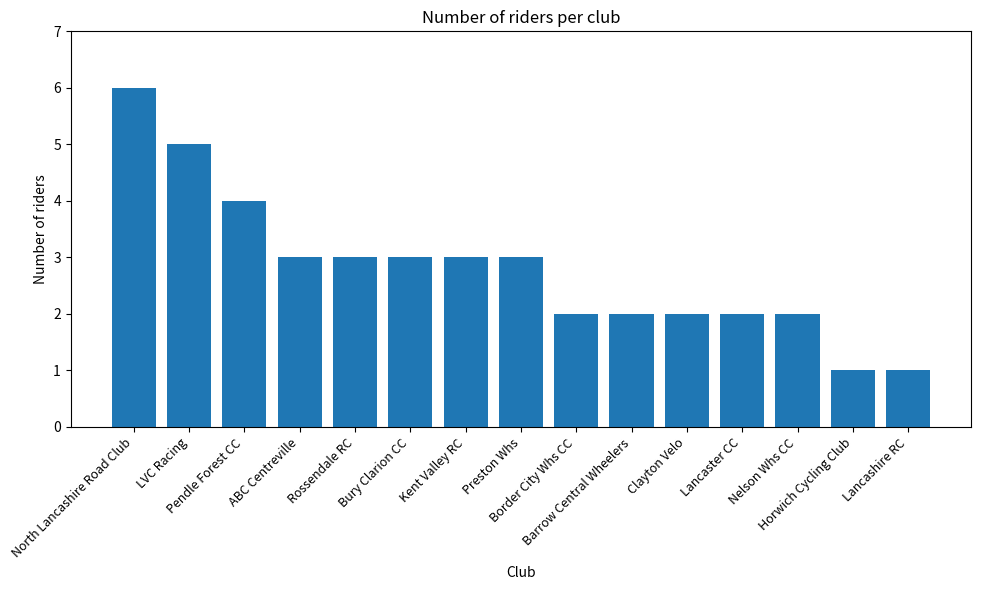

What is the minimum value shown in the chart?

1